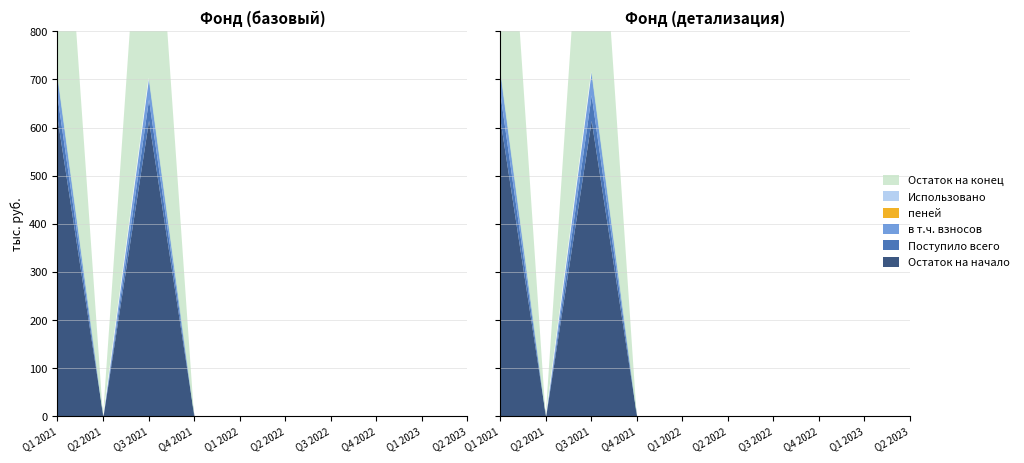

Reading right to left, what are all the values shown in this chart?

Остаток на начало: 10=0.0	9=0.0	8=0.0	7=0.0	6=0.0	5=0.0	4=0.0	3=614.8	2=0.0	1=614.8
Поступило всего: 10=0.0	9=0.0	8=0.0	7=0.0	6=0.0	5=0.0	4=0.0	3=44.2	2=0.0	1=44.2
в т.ч. взносов: 10=0.0	9=0.0	8=0.0	7=0.0	6=0.0	5=0.0	4=0.0	3=44.2	2=0.0	1=44.2
пеней: 10=0.0	9=0.0	8=0.0	7=0.0	6=0.0	5=0.0	4=0.0	3=0.0	2=0.0	1=0.0
Использовано: 10=0.0	9=0.0	8=0.0	7=0.0	6=0.0	5=0.0	4=0.0	3=0.0	2=0.0	1=0.0
Остаток на конец: 10=0.0	9=0.0	8=0.0	7=0.0	6=0.0	5=0.0	4=0.0	3=659.0	2=0.0	1=659.0